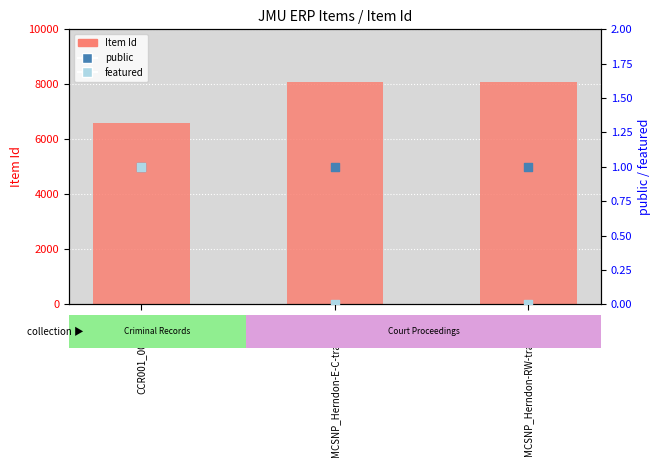

Which series reaches the minimum Y coordinate?

featured